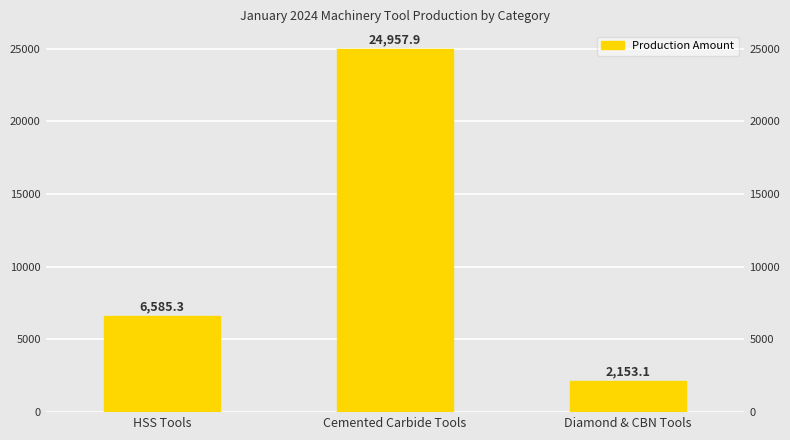

How many categories are shown in the chart?

3